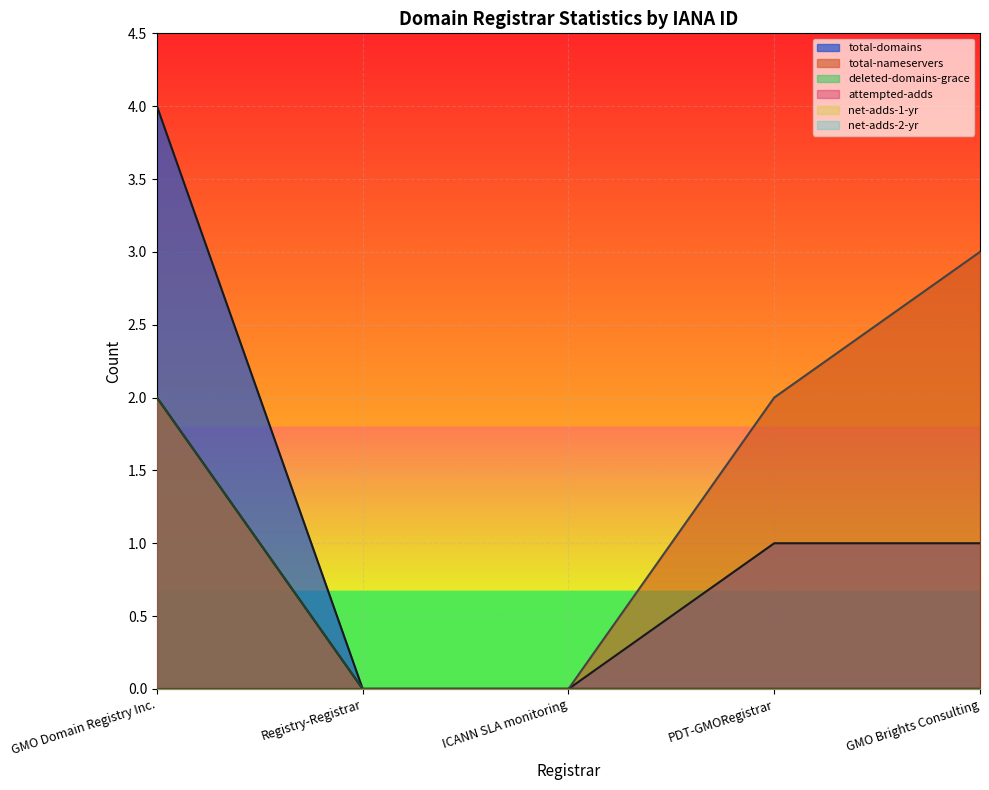

What is the greatest value displayed?

4